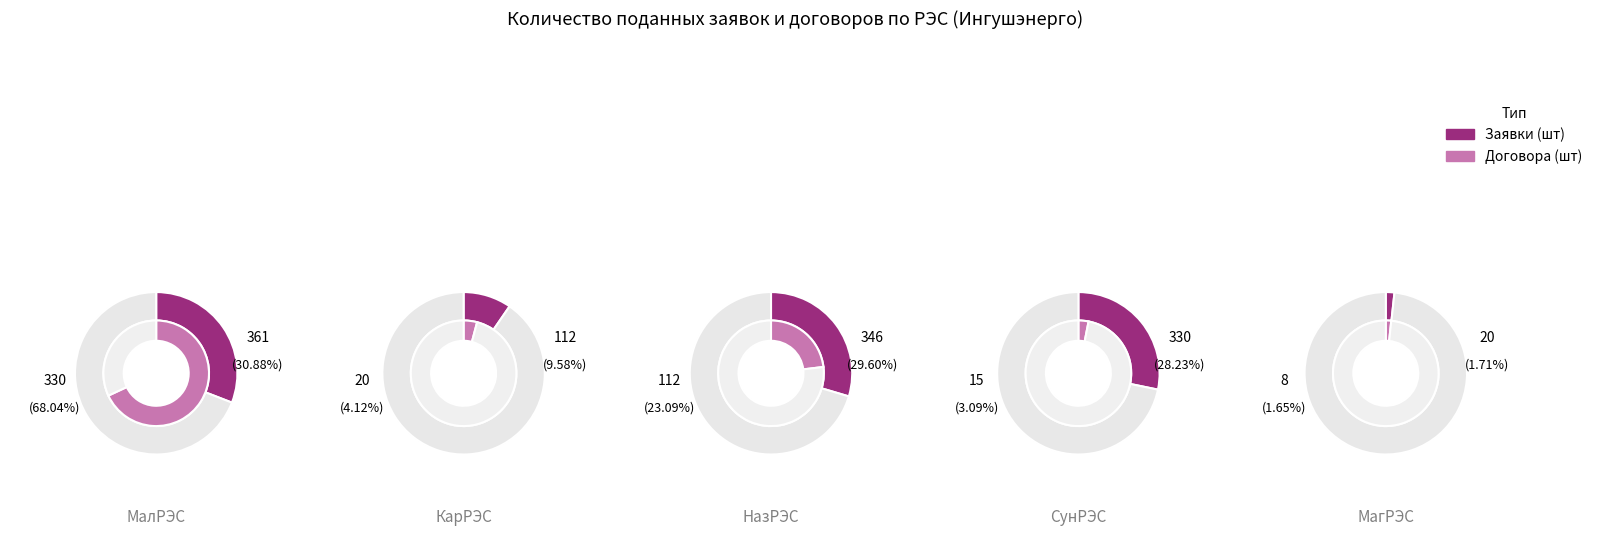

Is МалРЭС the majority of the pie?

No